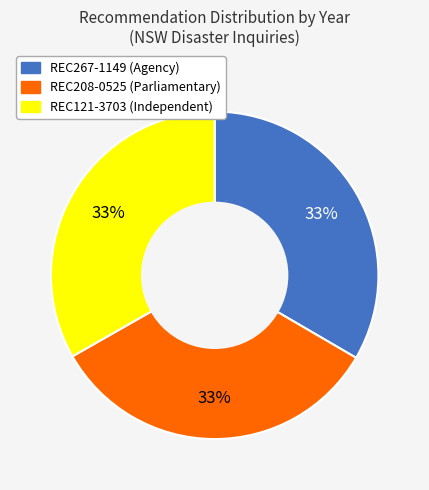

Approximately how many times larger is the value at REC208-0525 compared to REC267-1149?

1.0